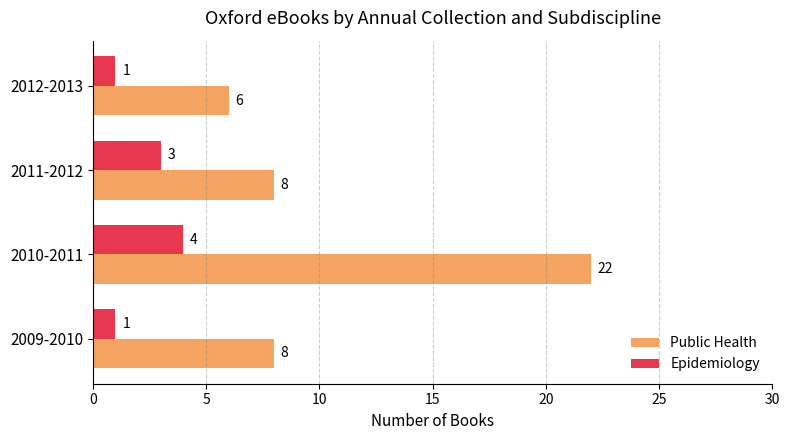

What is the spread (max minus min) of values at 2011-2012?

5